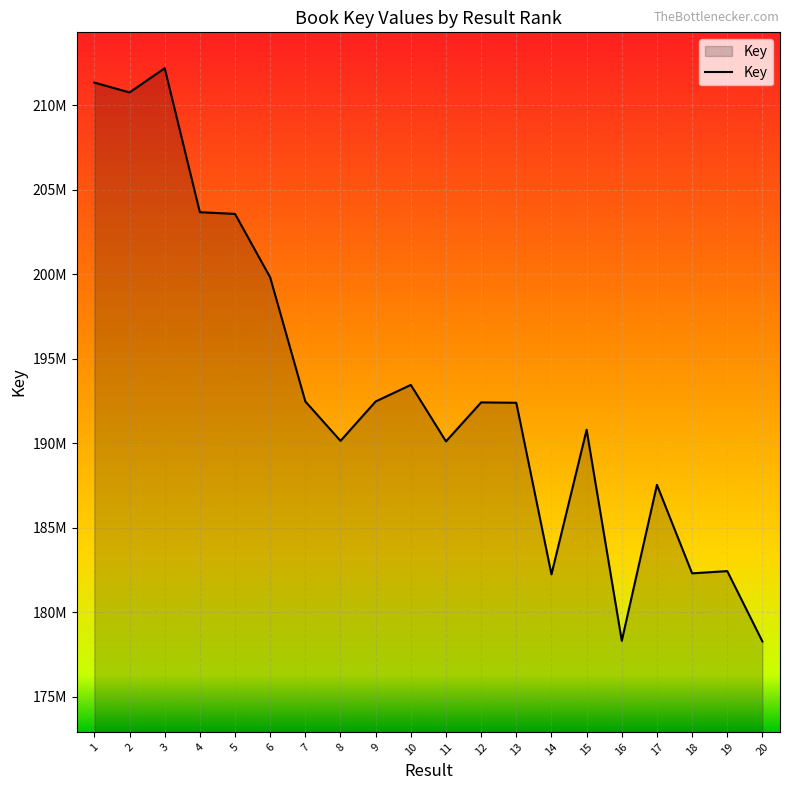

Rank the categories by value from highest to lowest.

3, 1, 2, 4, 5, 6, 10, 9, 7, 12, 13, 15, 8, 11, 17, 19, 18, 14, 16, 20